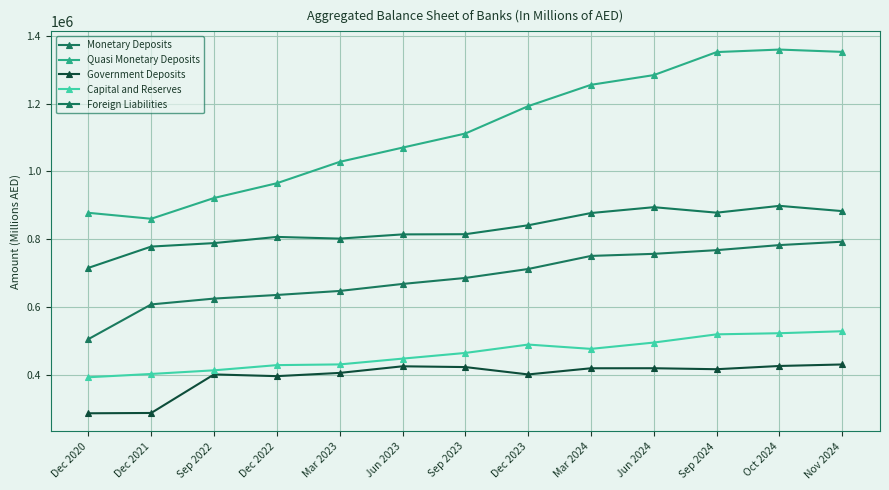

What is the lowest value of the Monetary Deposits series?

505336.0